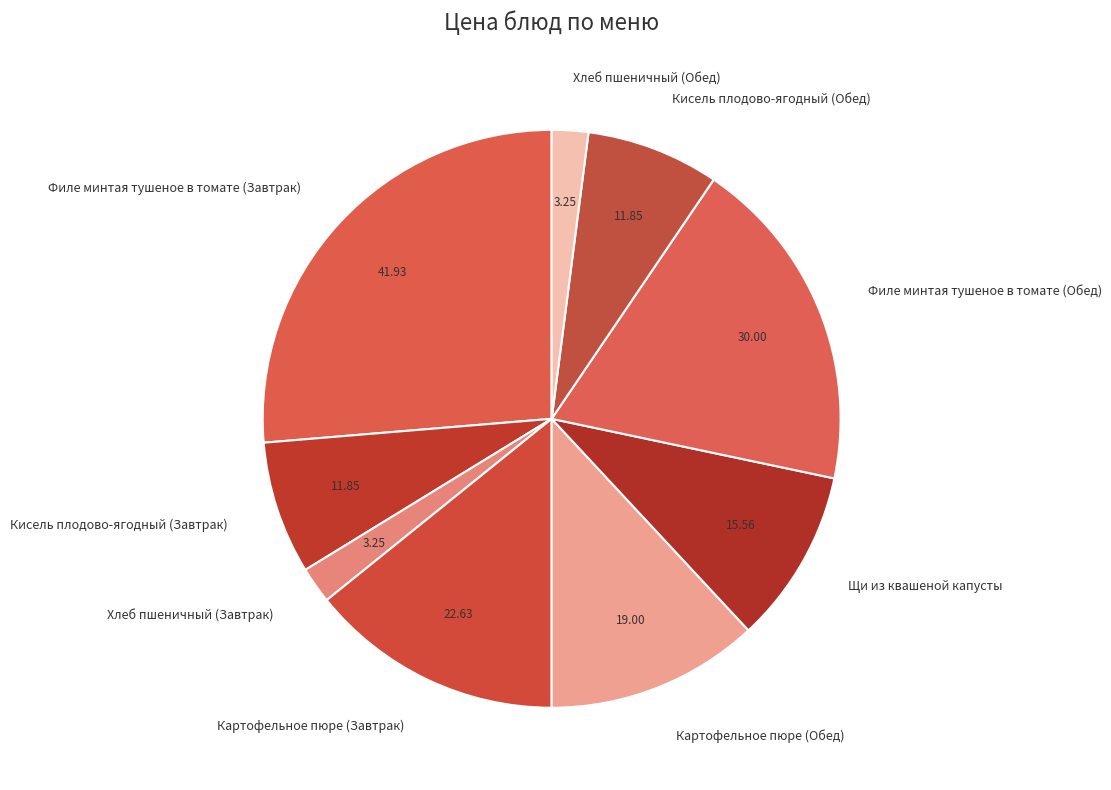

Approximately how many times larger is the value at Щи из квашеной капусты compared to Хлеб пшеничный (Обед)?

4.8